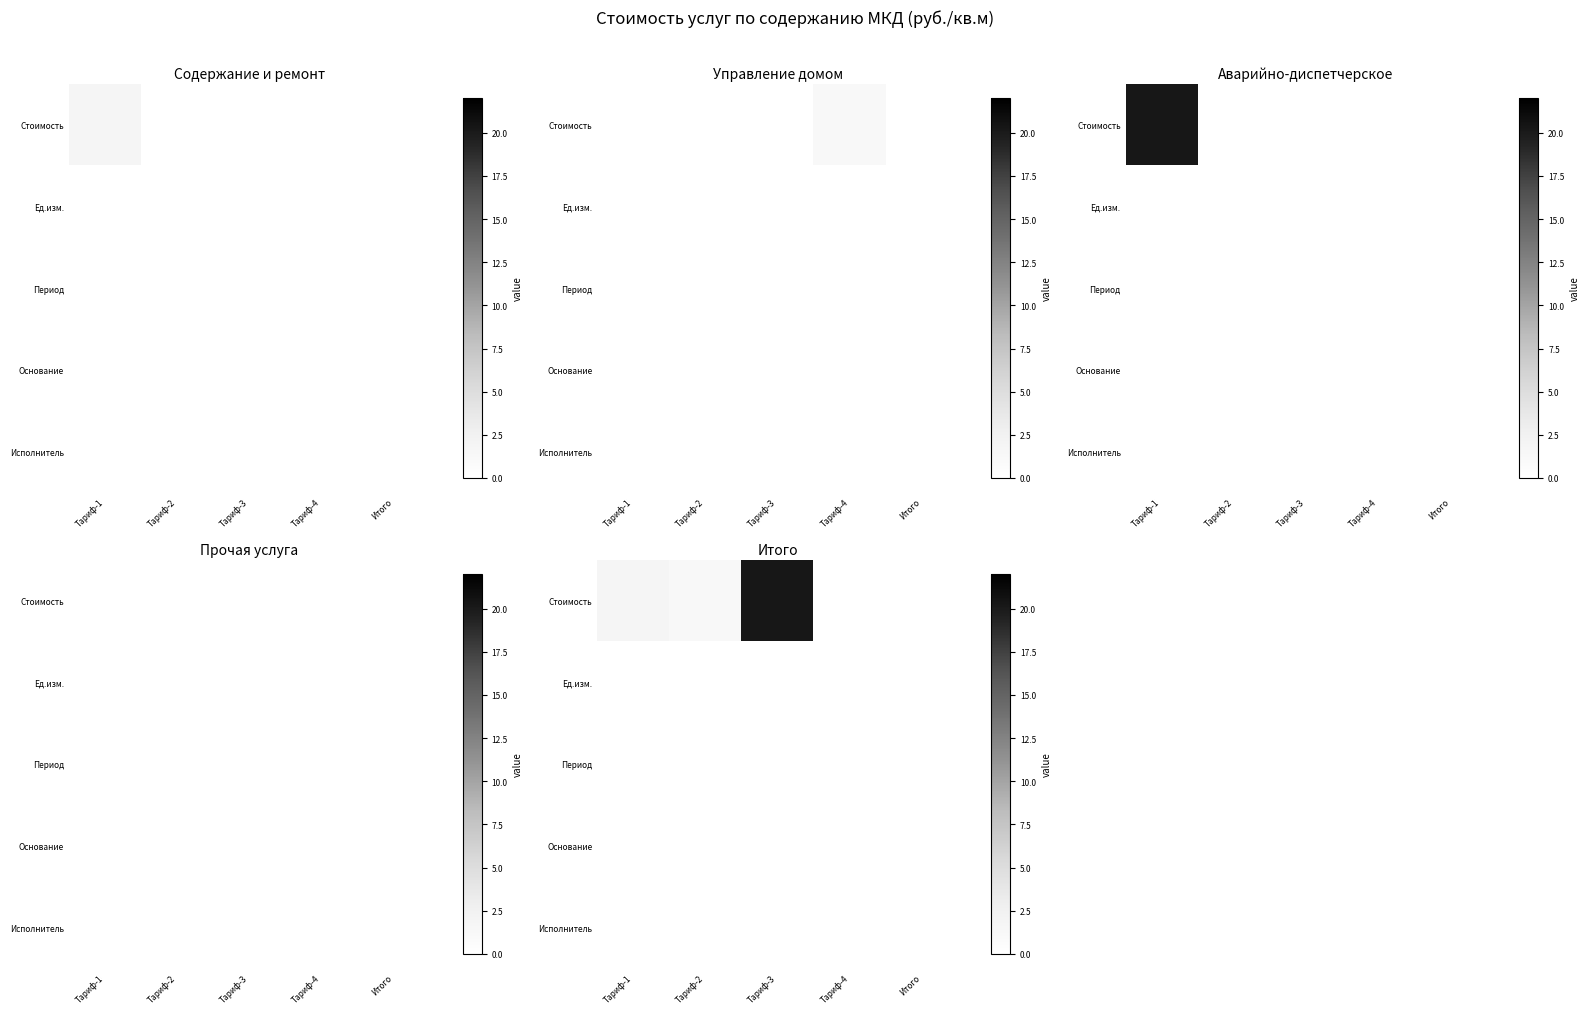

Which category has the highest value in the Стоимость series?

Тариф-3